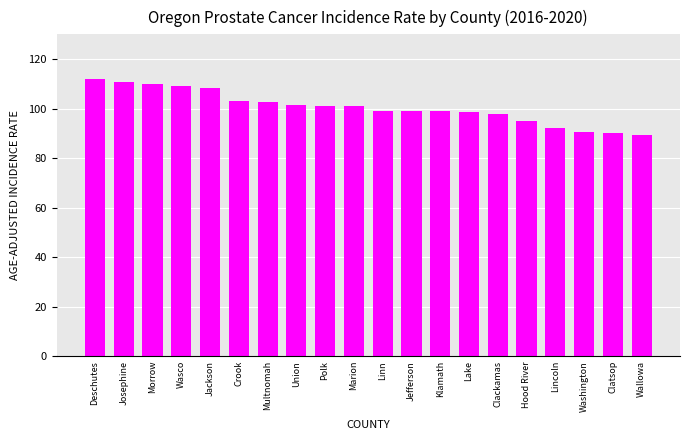

What is the change in value from Multnomah to Lake?

-4.1